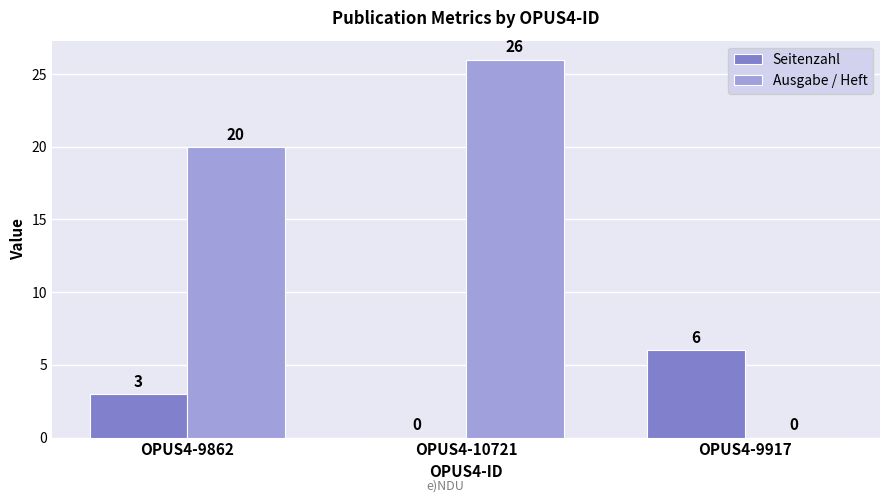

What is the sum of all Seitenzahl values?

9